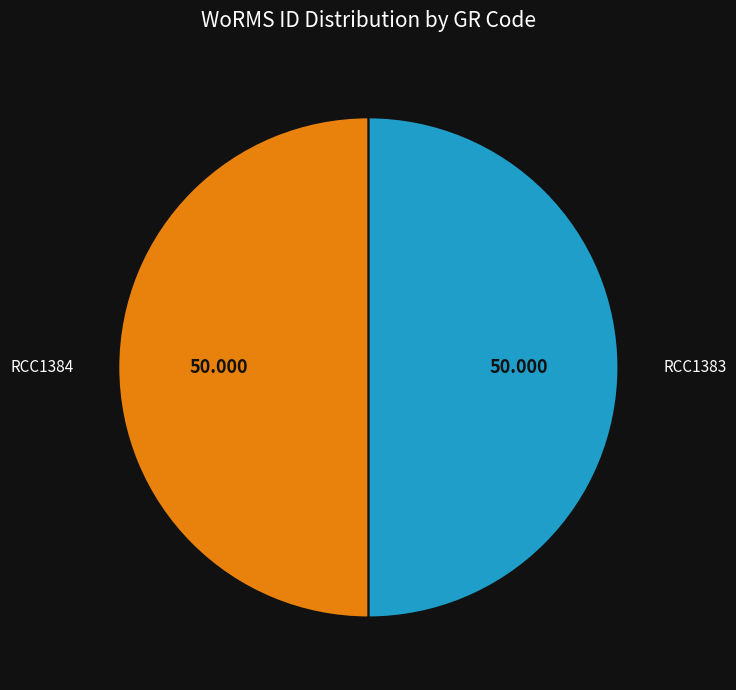

What is the ratio of the value at RCC1383 to the value at RCC1384?

1.0